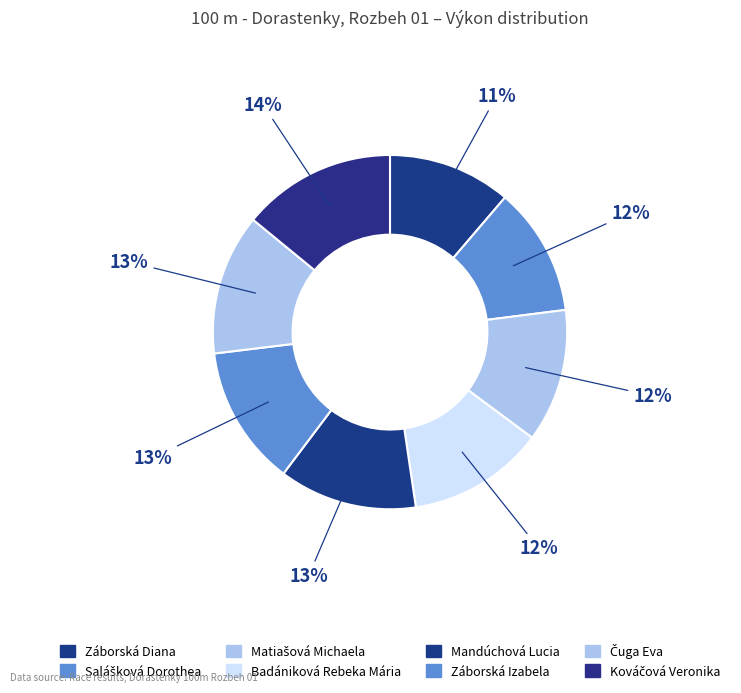

True or false: Mandúchová Lucia accounts for 13% of the total.

True